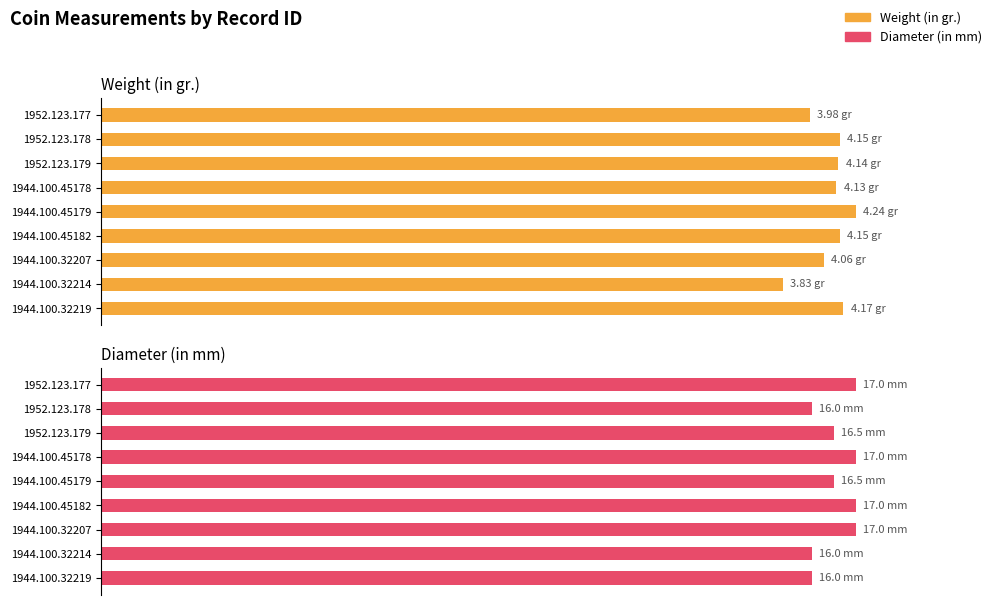

List the series in order of their peak value, lowest first.

Weight (in gr.), Diameter (in mm)